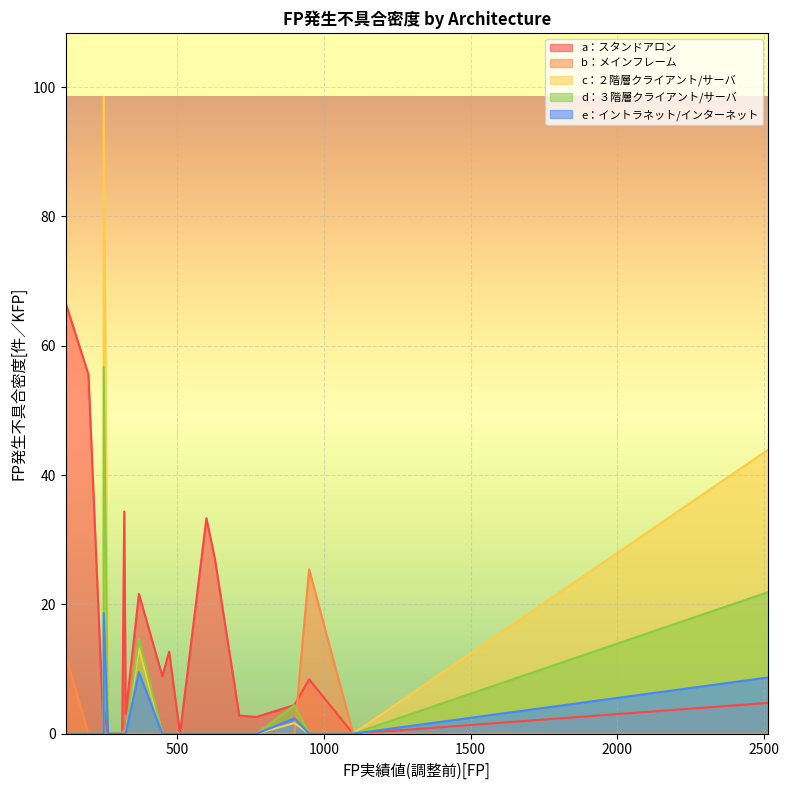

Which has a higher value, 629 or 120?

120